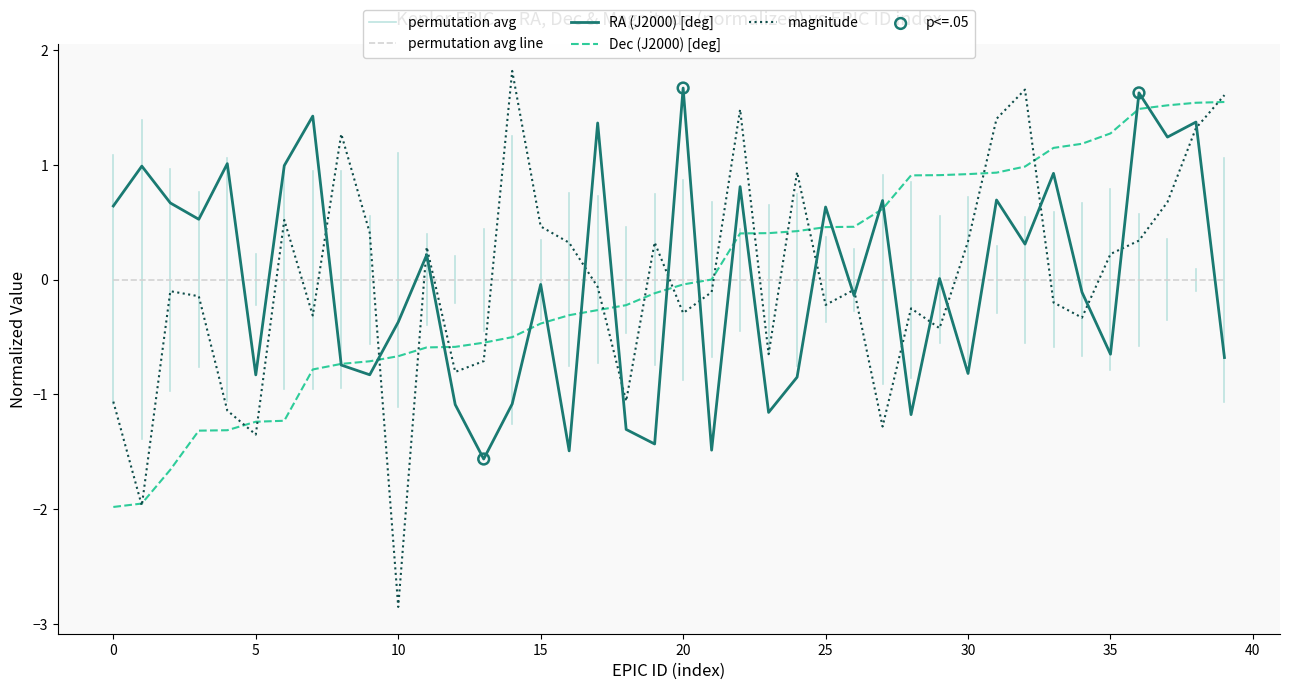

What is the maximum value for magnitude?

1.8